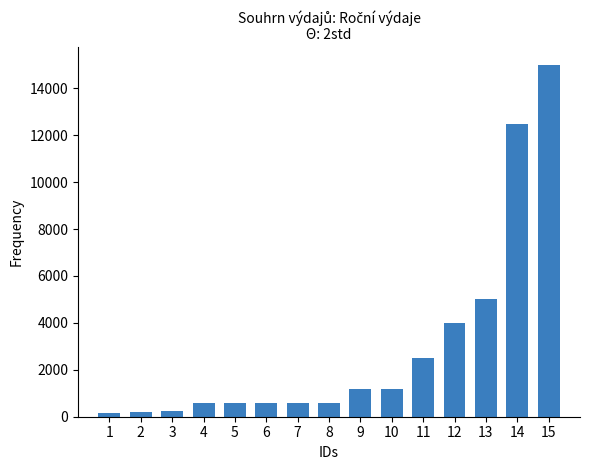

What is the greatest value displayed?

15000